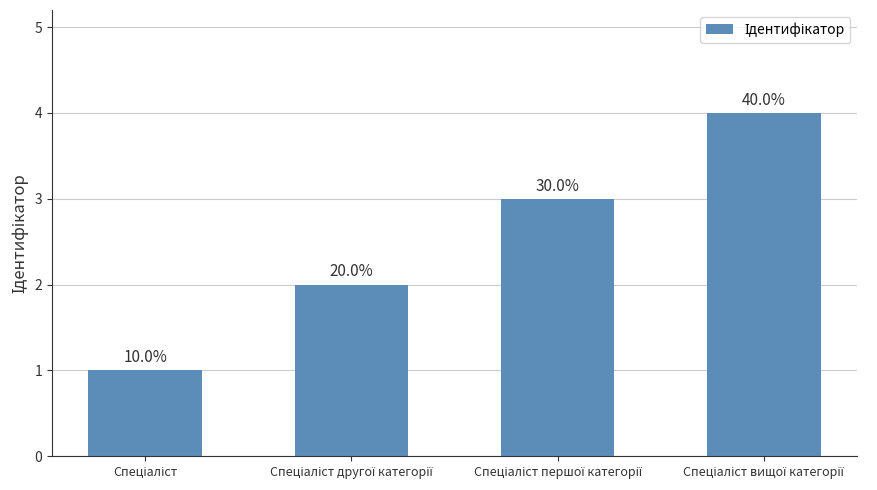

List the labels in order of value, smallest first.

Спеціаліст, Спеціаліст другої категорії, Спеціаліст першої категорії, Спеціаліст вищої категорії